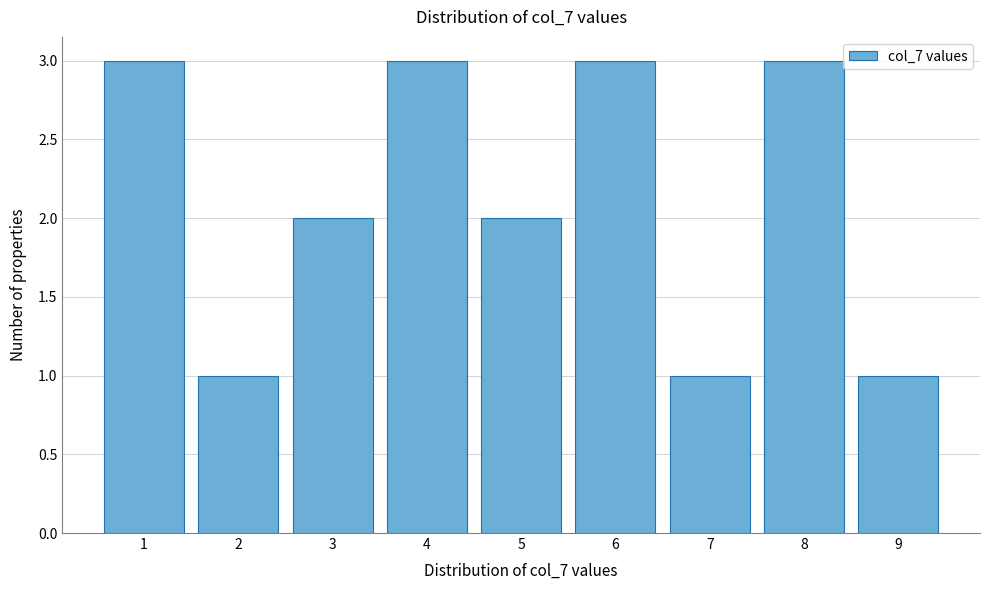

Reading left to right, list all the values displayed in this chart.

1=3	2=1	3=2	4=3	5=2	6=3	7=1	8=3	9=1